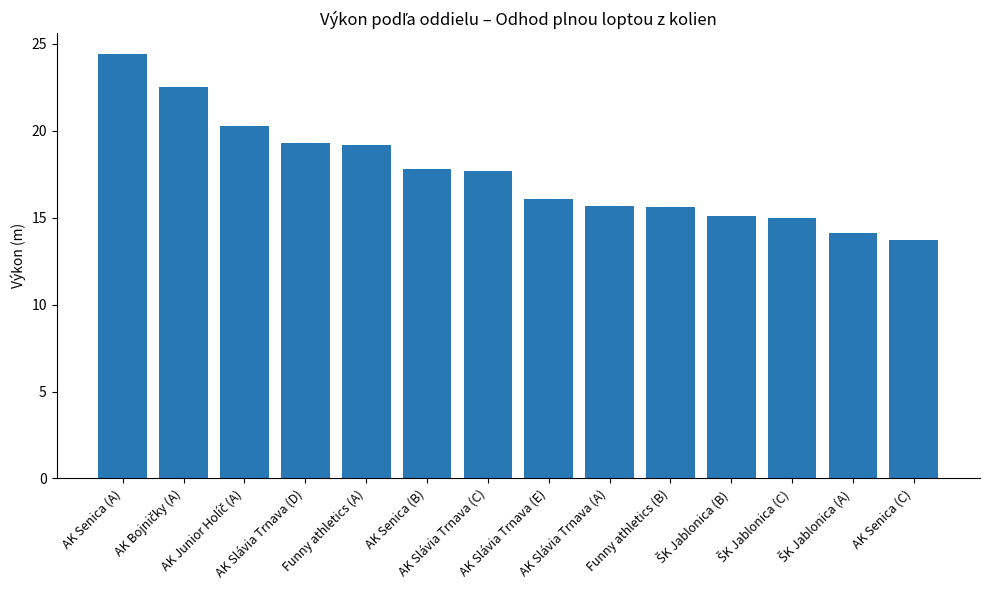

What is the maximum value shown in the chart?

24.4